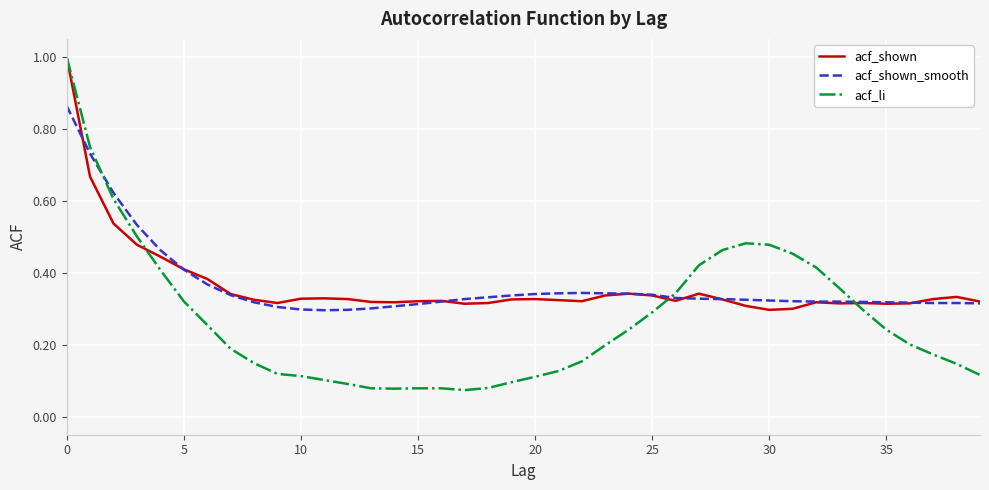

What is the highest value of the acf_shown series?

1.0